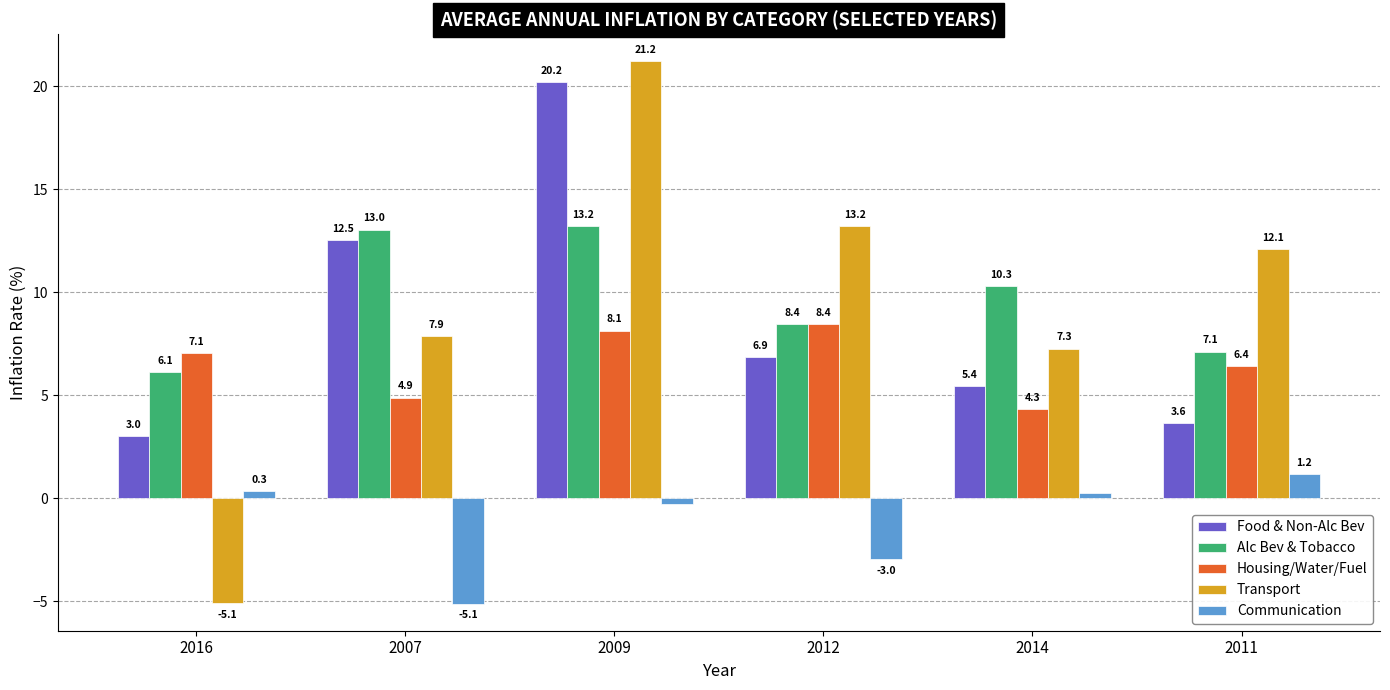

At which category is the sum across all series the highest?

2009